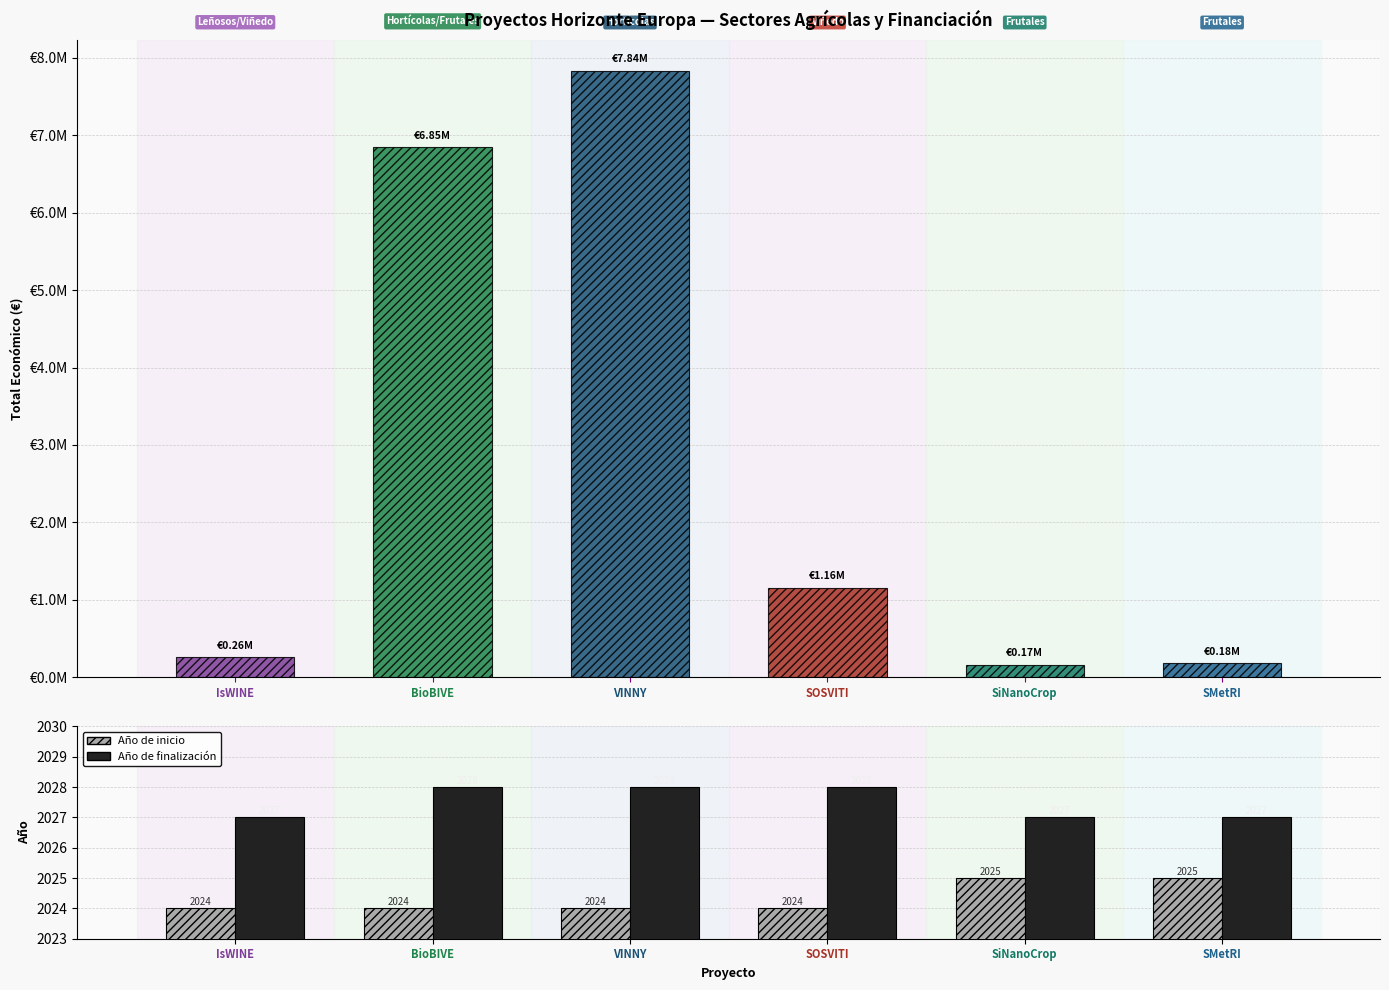

The Año de inicio series shows 641 at SMetRI. True or false?

False